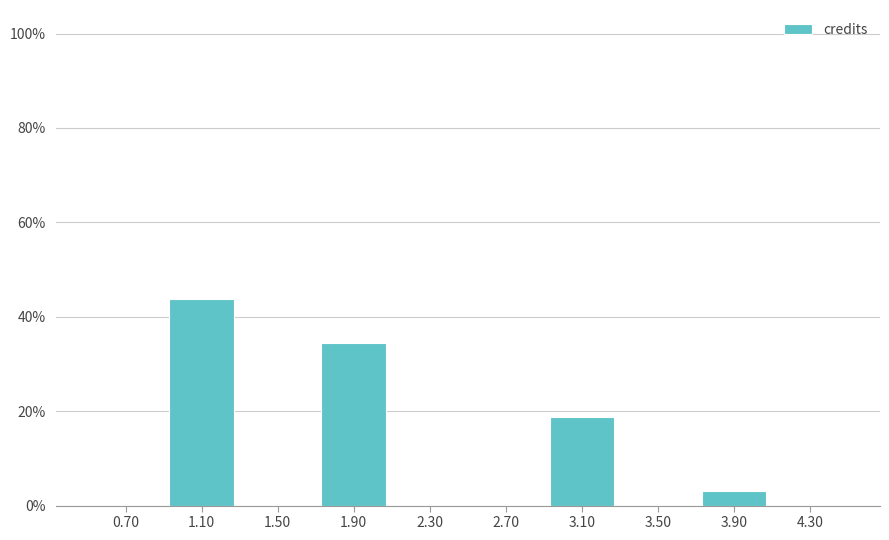

Which range on the x-axis has the tallest bar?

0.9 to 1.3